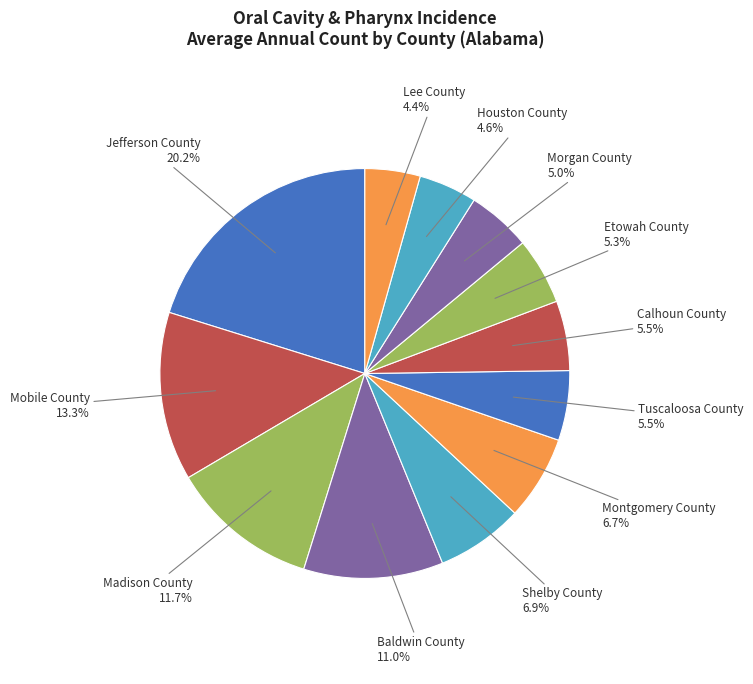

Is there a majority slice in this chart?

No